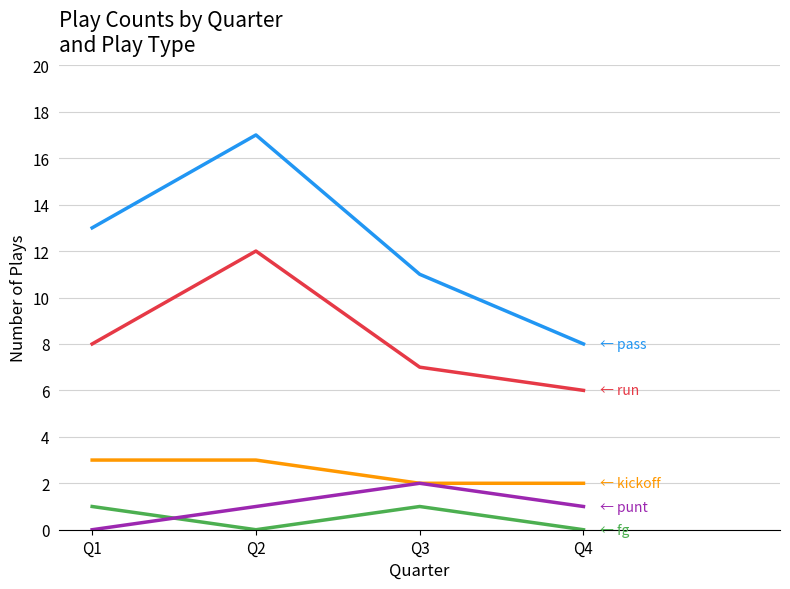

At which category is the sum across all series the highest?

Q2